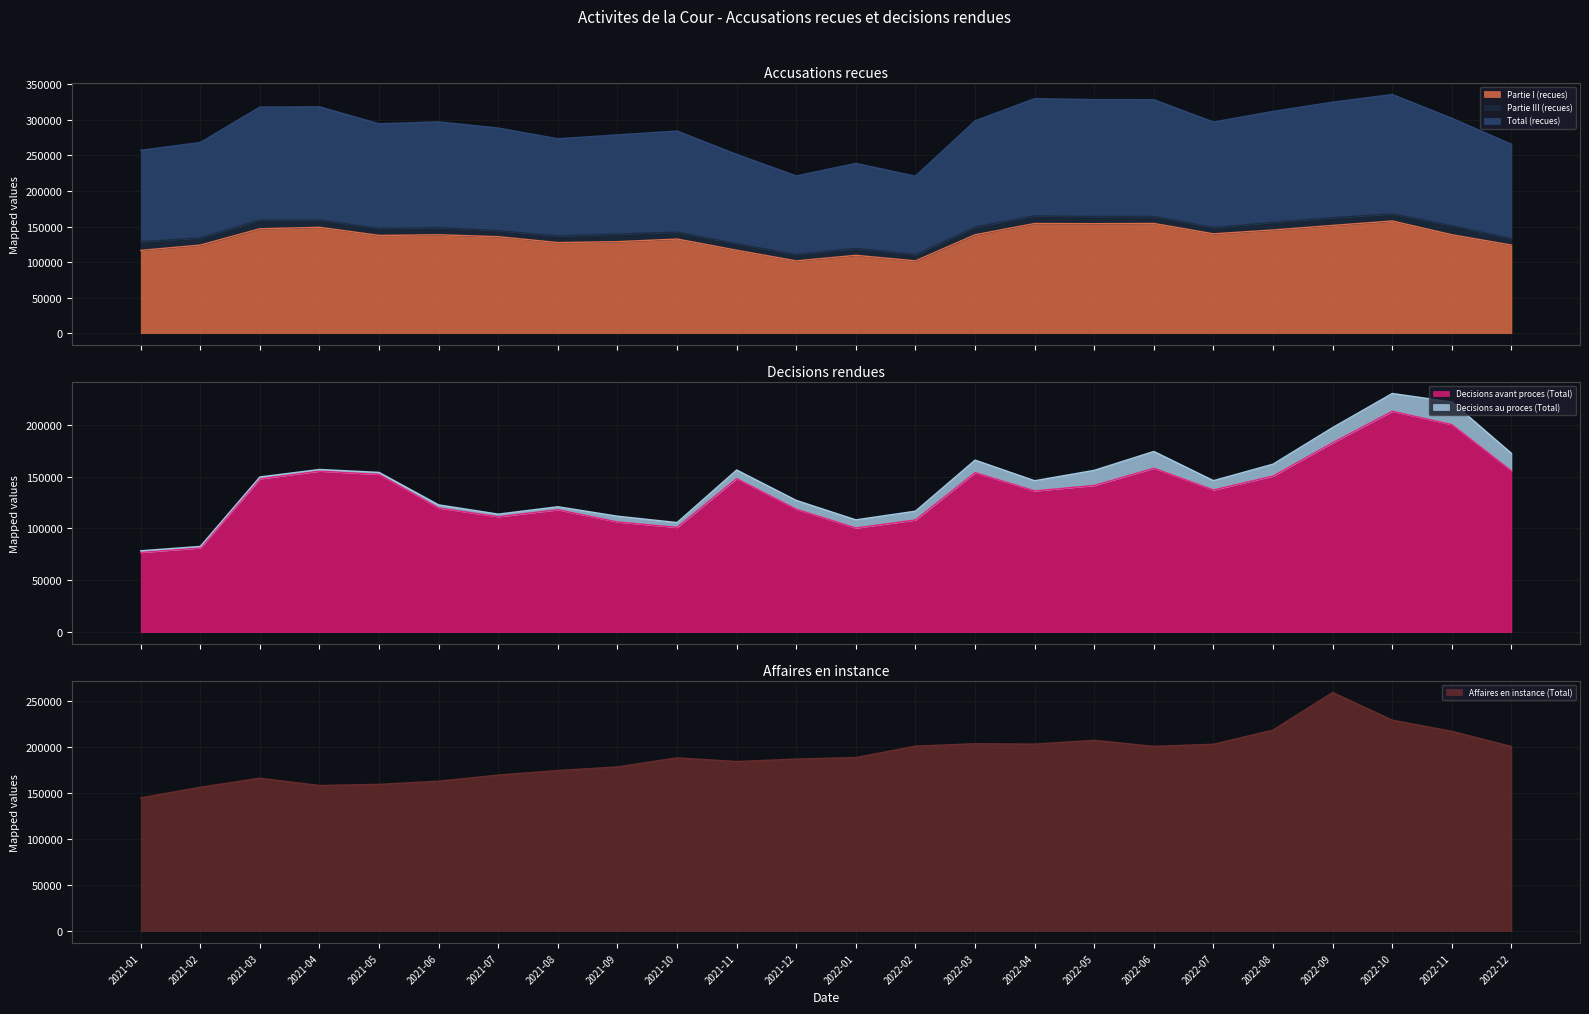

What is the minimum value for Partie I (recues)?

101671